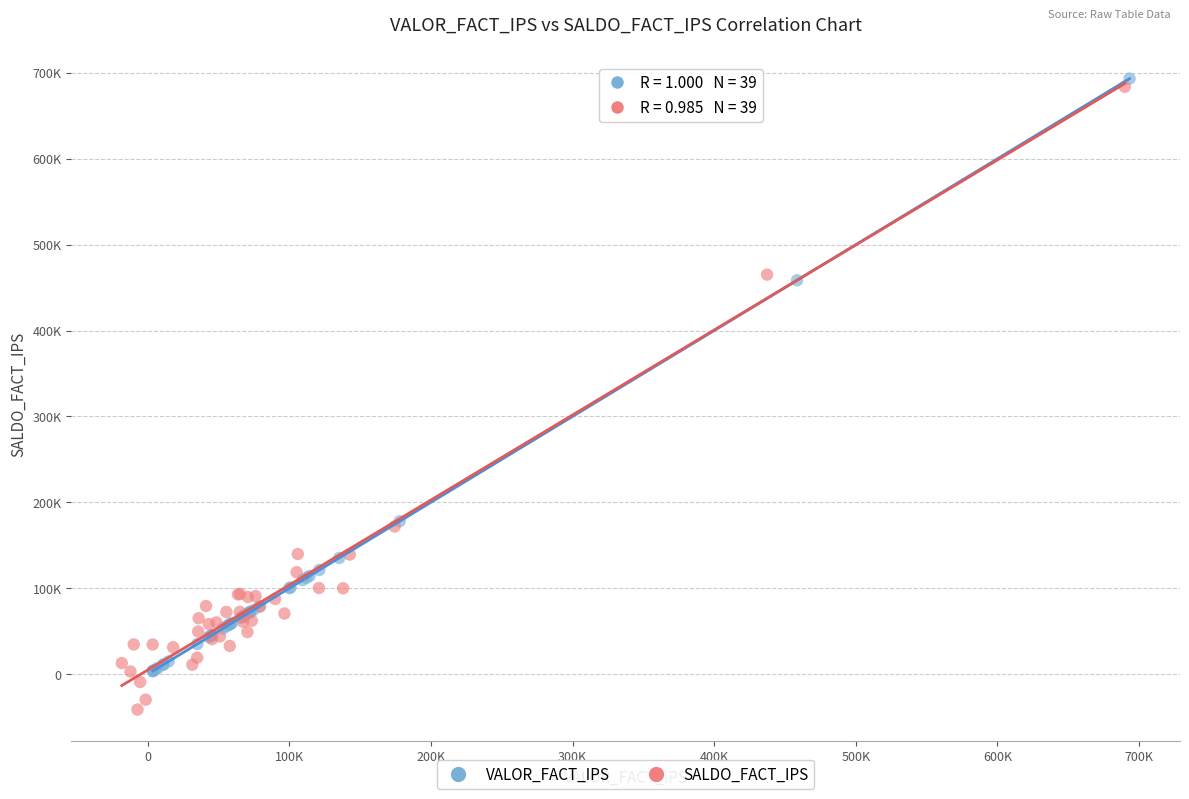

Which series reaches the minimum Y coordinate?

SALDO_FACT_IPS